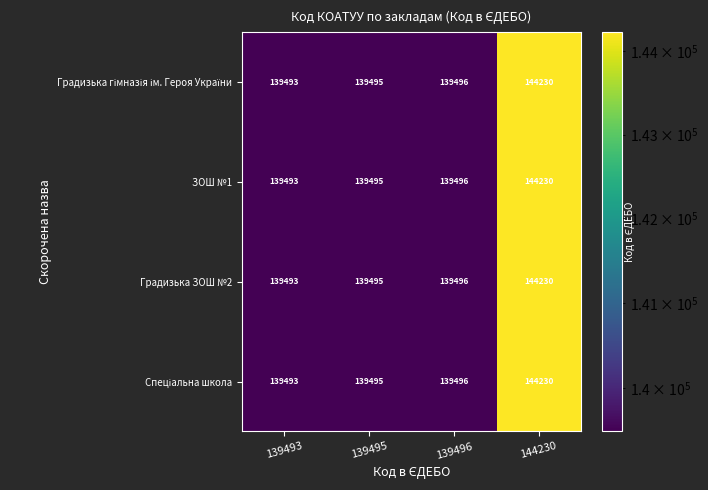

True or false: ЗОШ №1 has a value of 75041 at 139496.

False